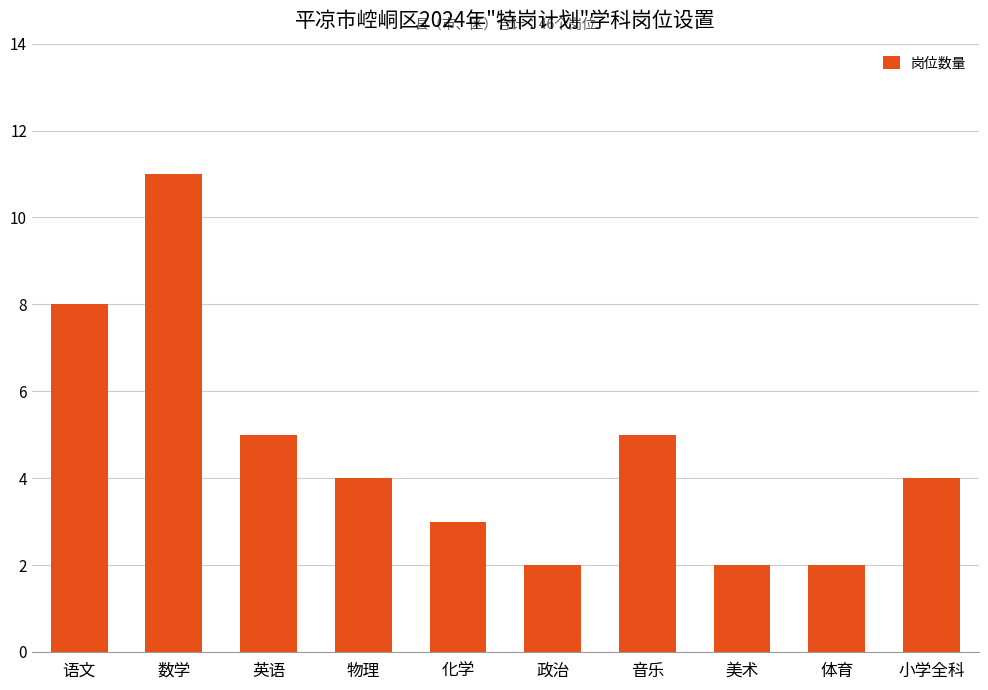

What is the value of the 3rd bar from the left?

5